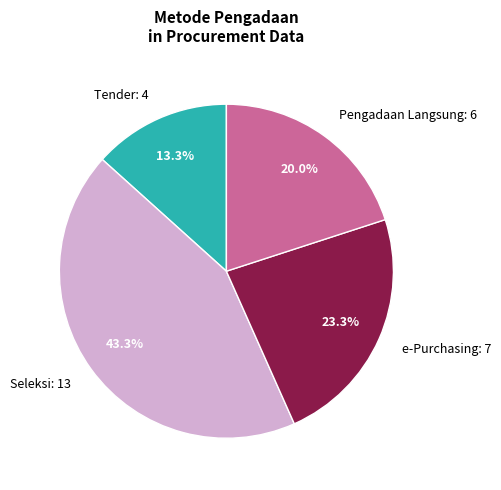

Is there any slice that represents more than half of the pie?

No